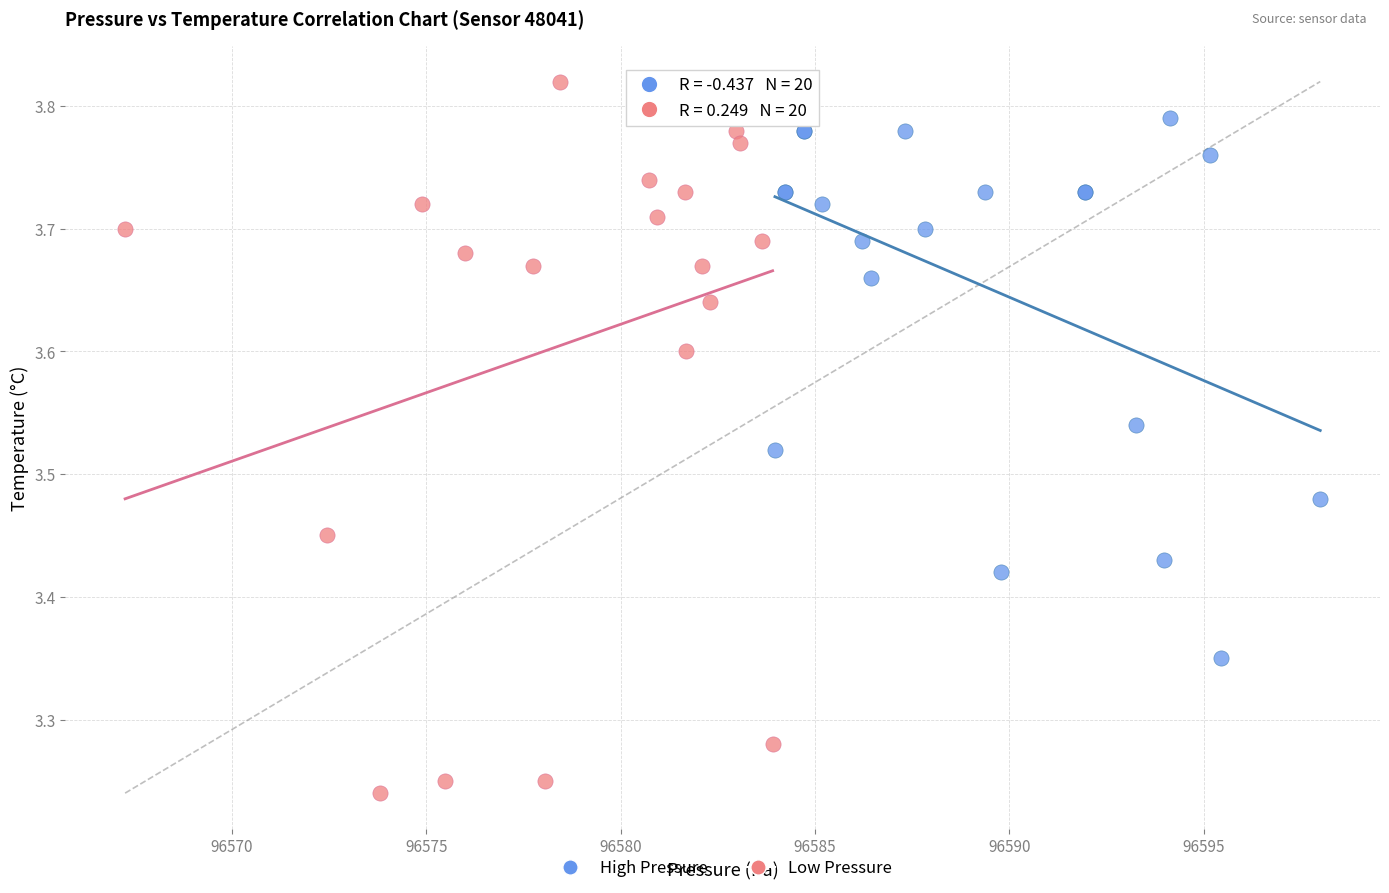

Which series contains the highest Y value?

Low Pressure